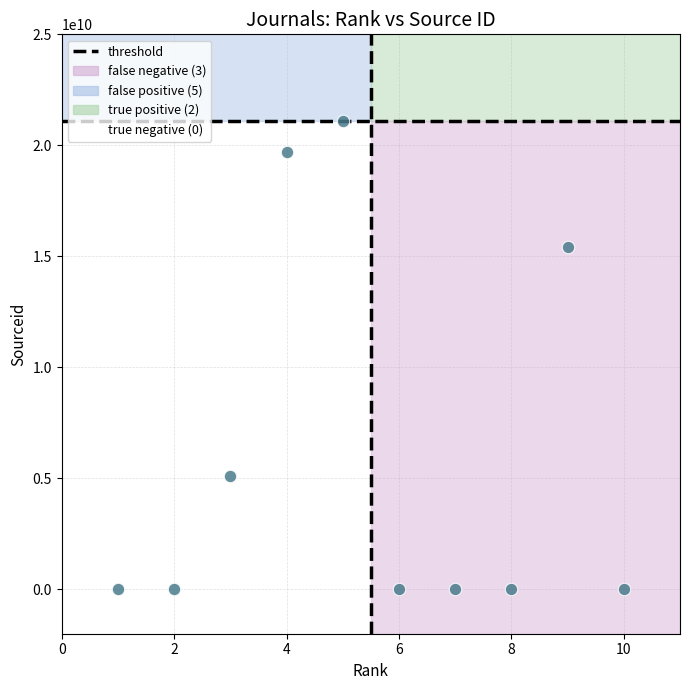

What is the average X value?

6